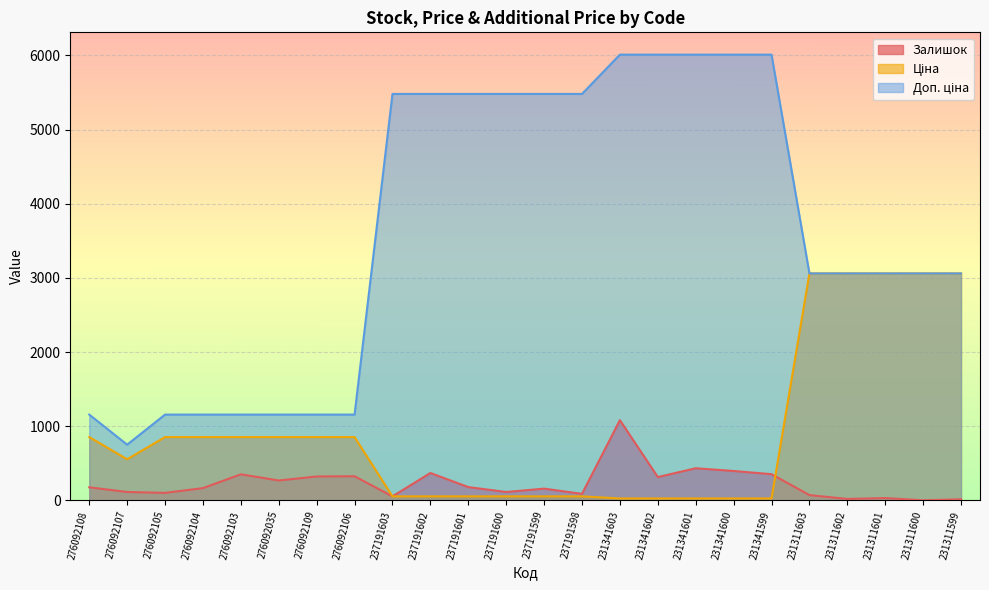

Is the value of Залишок at 231341601 greater than the value of Ціна at 231341601?

Yes